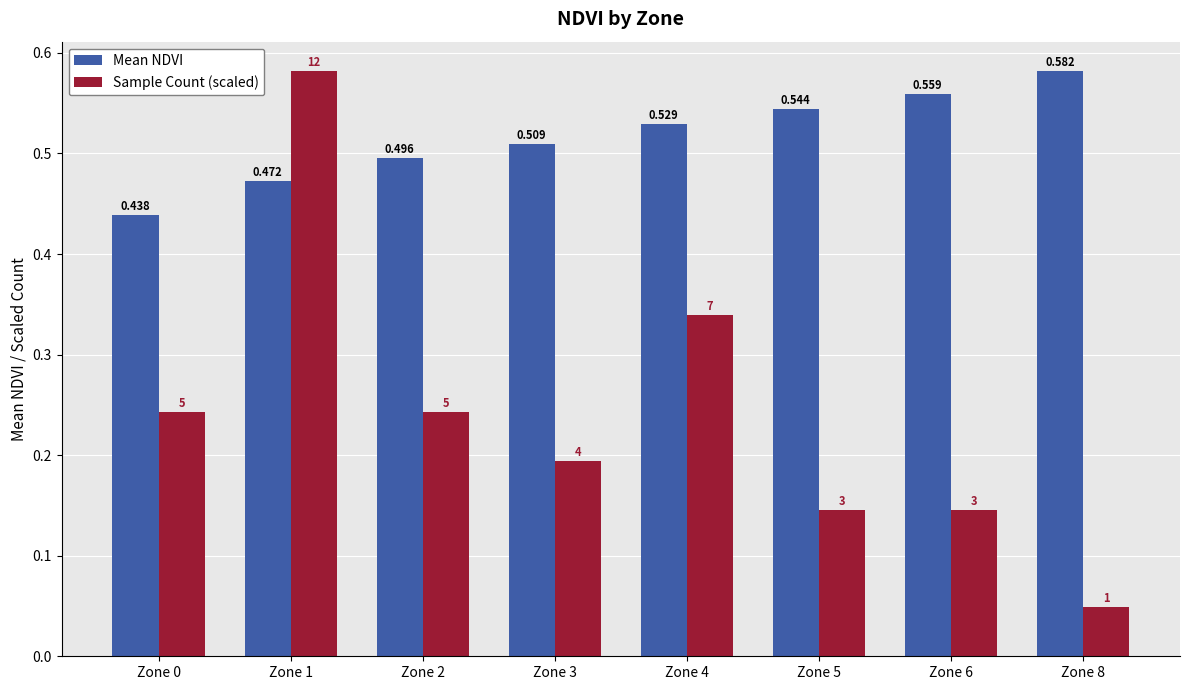

Rank the series at Zone 4 from highest to lowest value.

Mean NDVI, Sample Count (scaled)